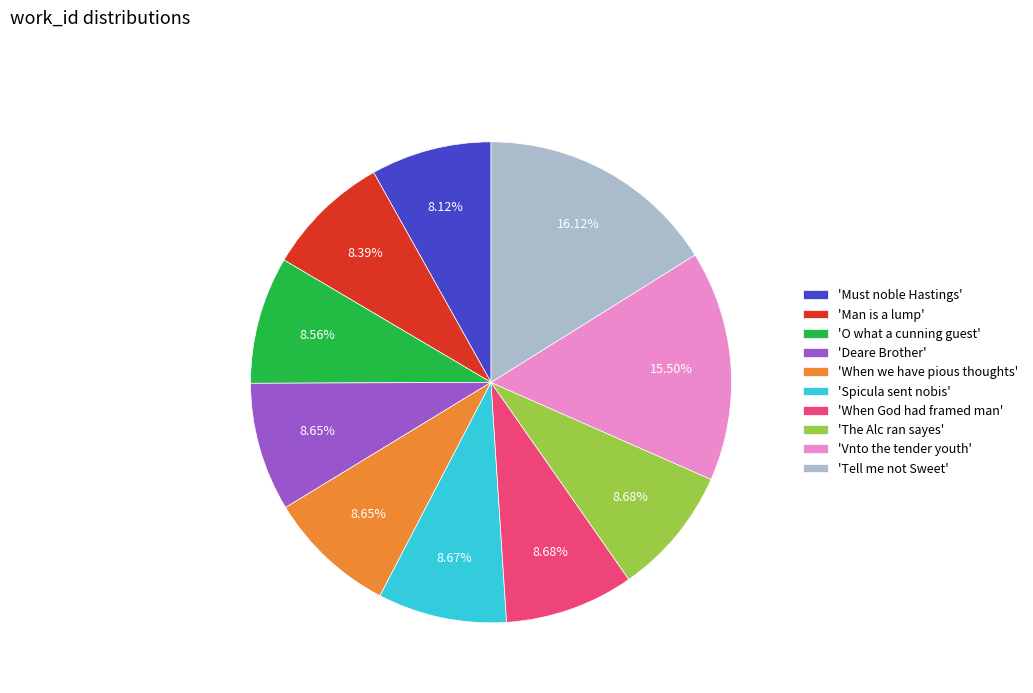

Combined, do 'Must noble Hastings' and 'Man is a lump' account for over 50%?

No